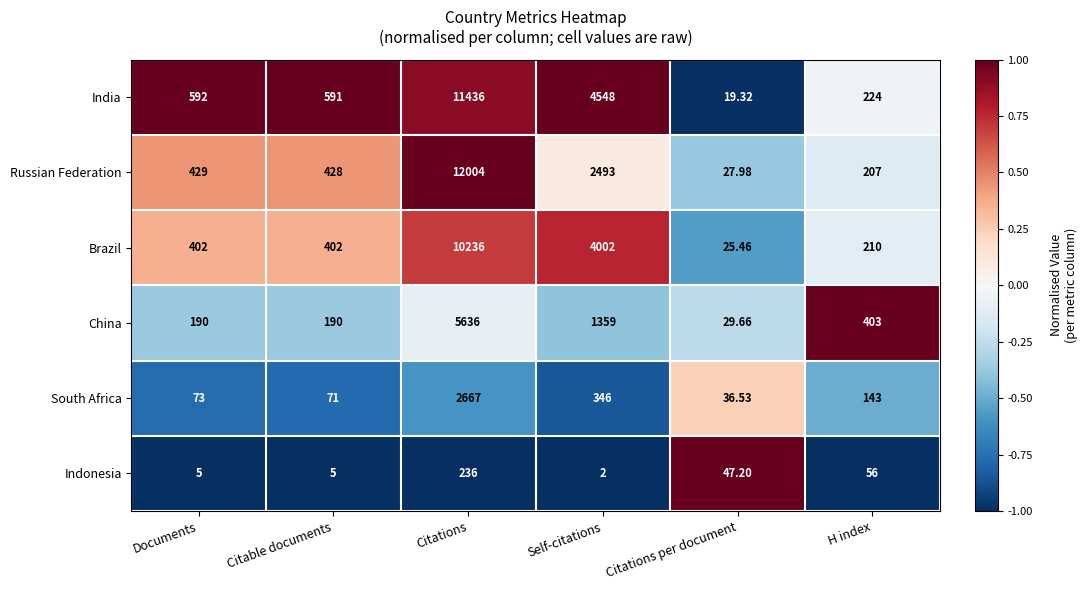

Is the value of China at H index greater than the value of South Africa at Self-citations?

Yes